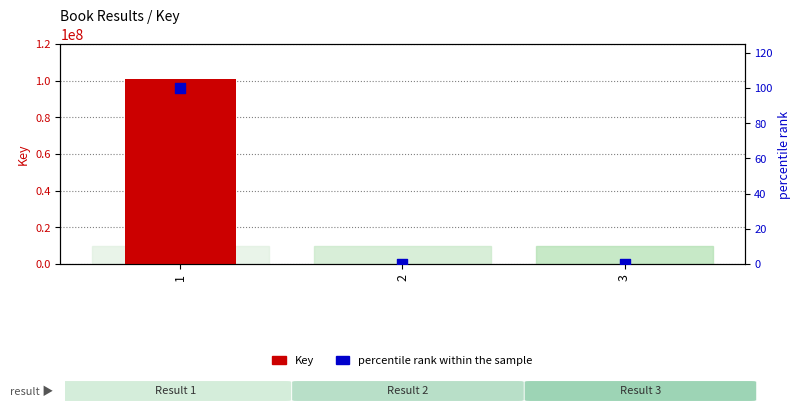

Which series has the largest total across all categories?

Key